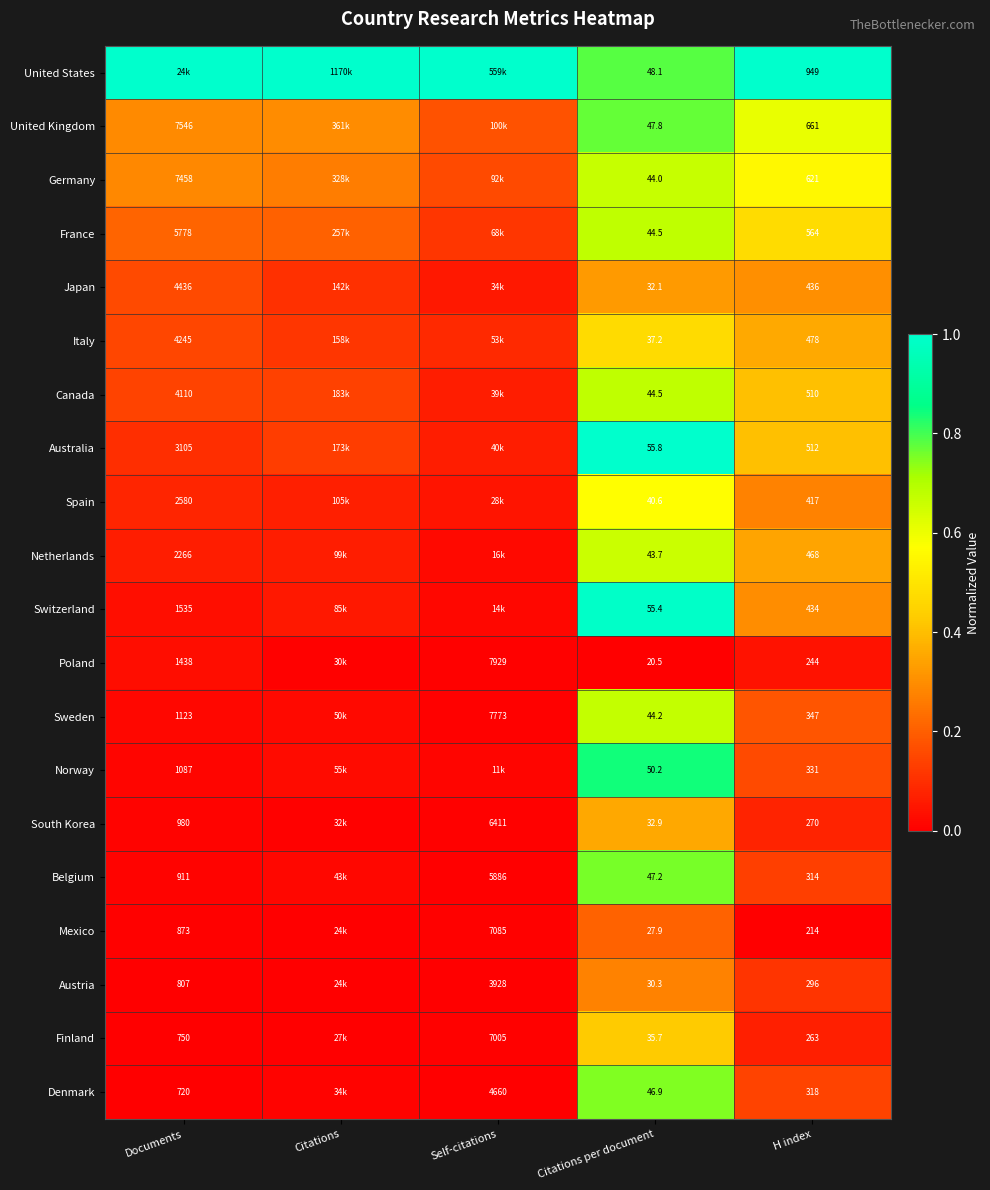

Which has a higher value, Self-citations or H index?

Self-citations